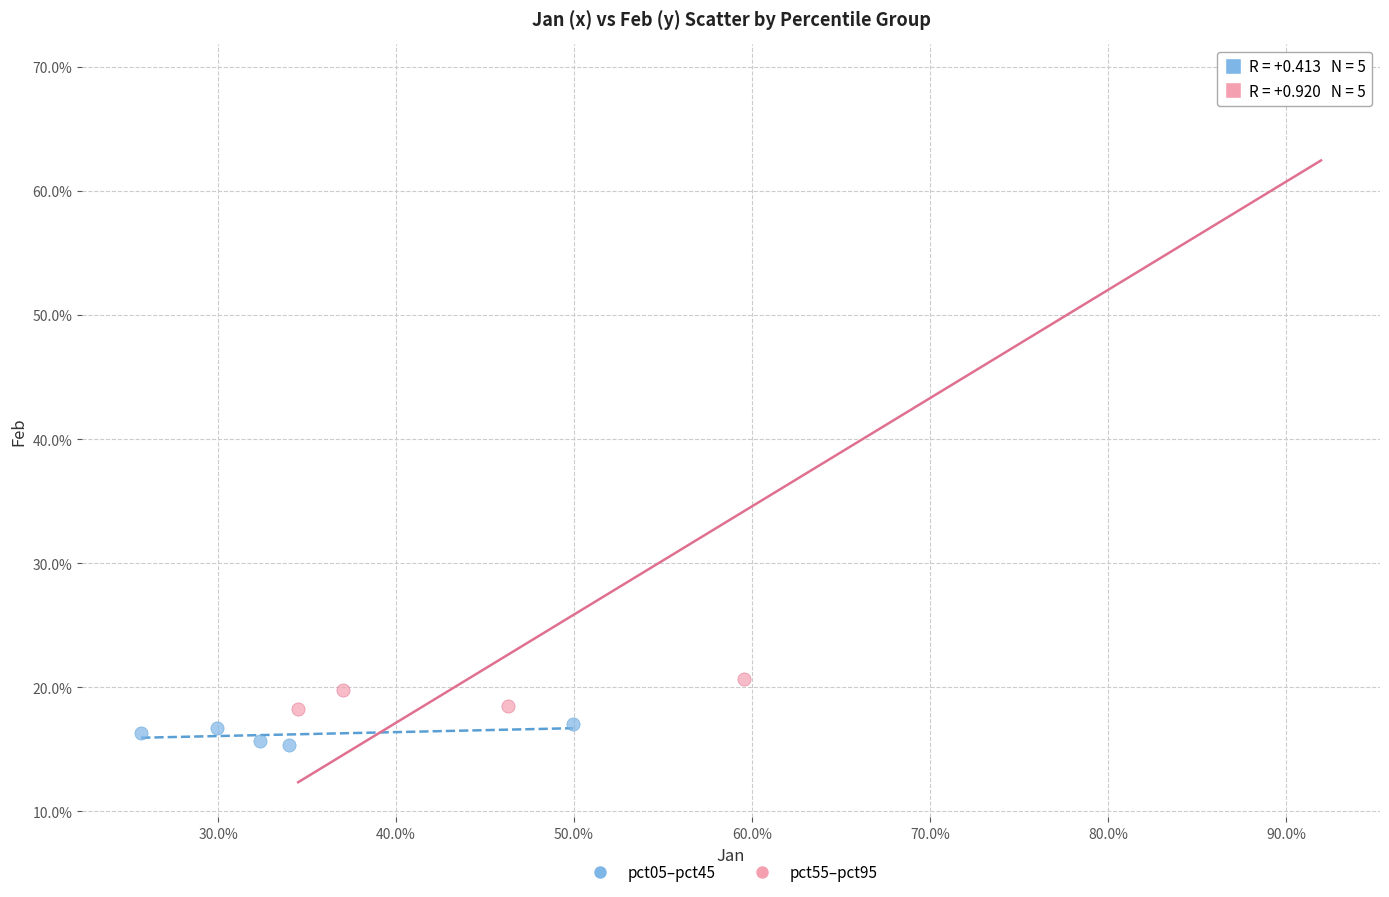

Which series reaches the maximum Y coordinate?

pct55–pct95